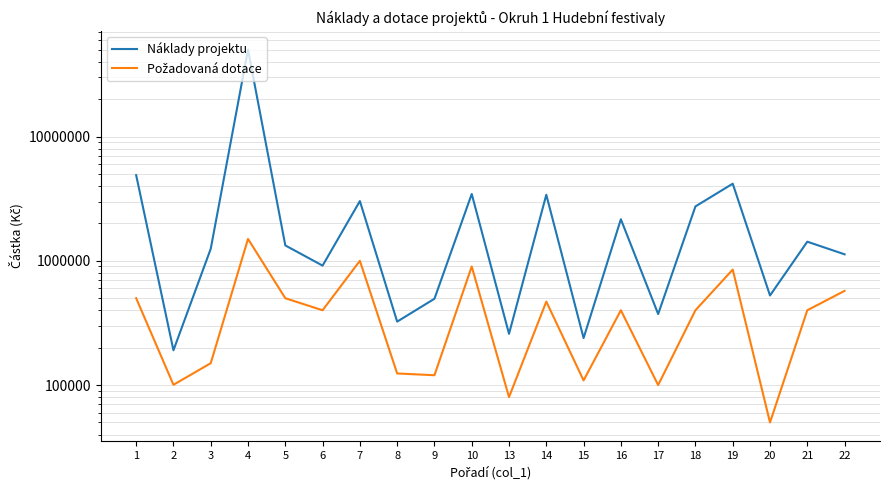

How many values in the Náklady projektu series are below 1330000?

10